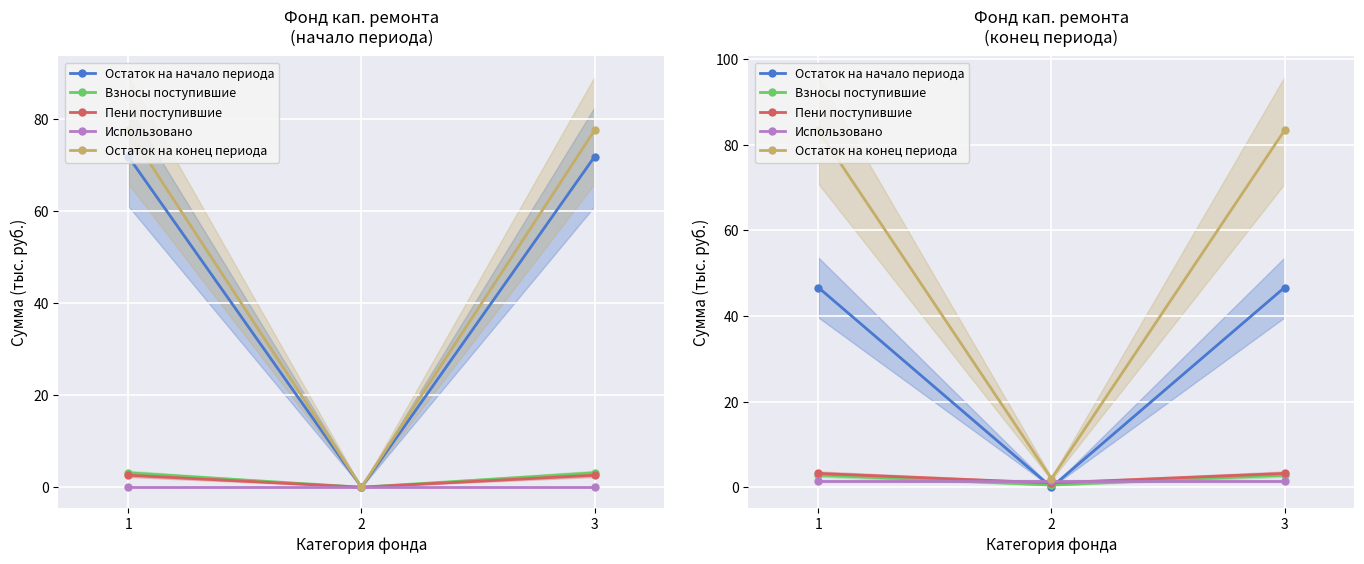

List the labels in order of Взносы поступившие value, largest first.

1, 3, 2